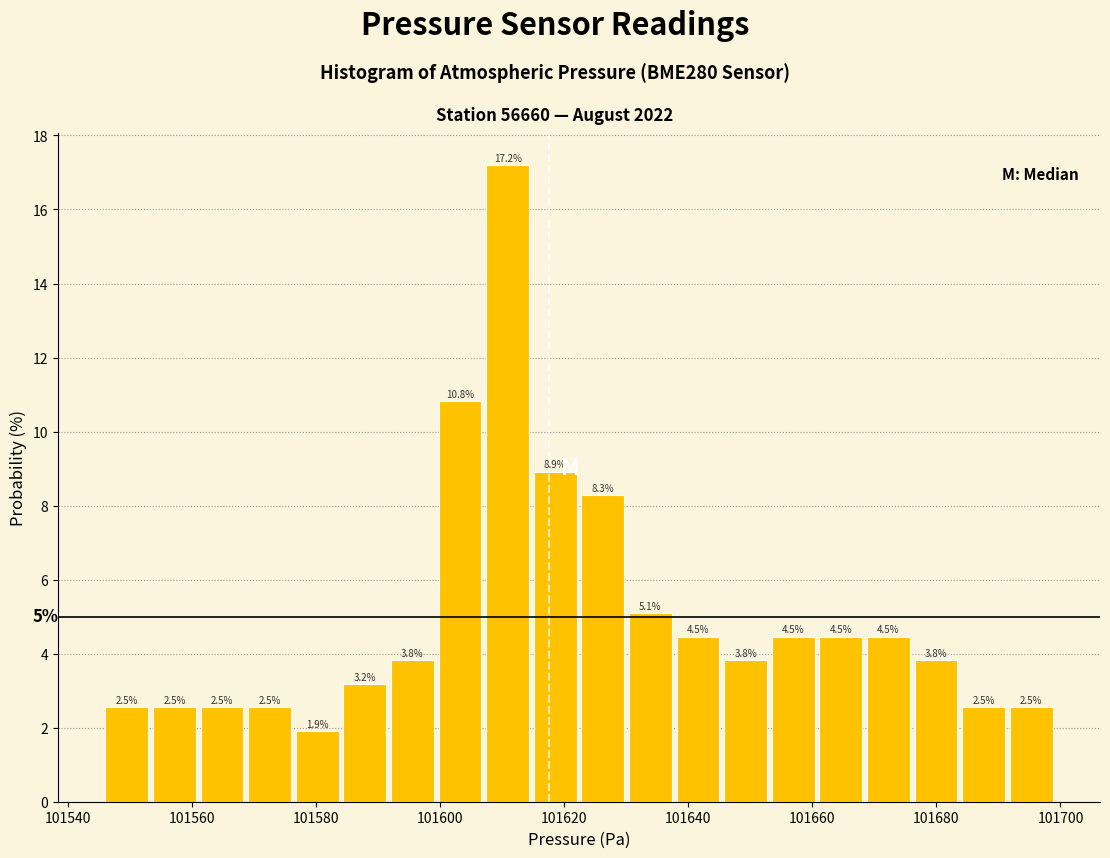

Around what value on the x-axis is the tallest bar? Give the approximate position of its centre, as read against the axis.

101610